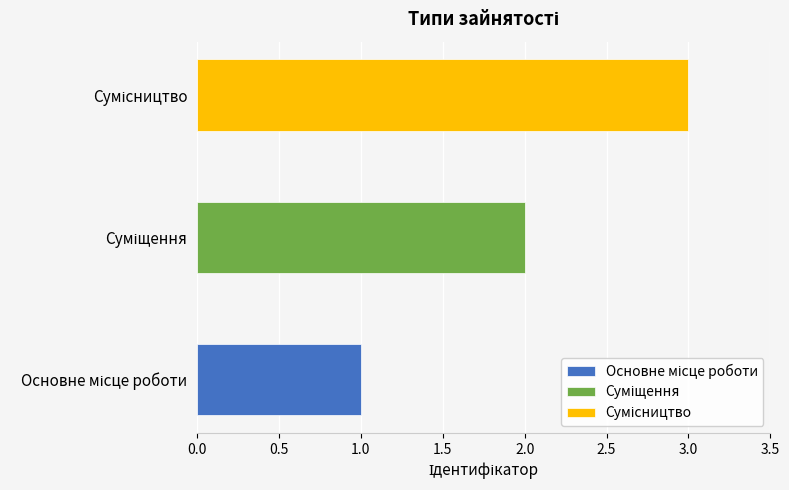

What is the change in value from Основне місце роботи to Суміщення?

+1